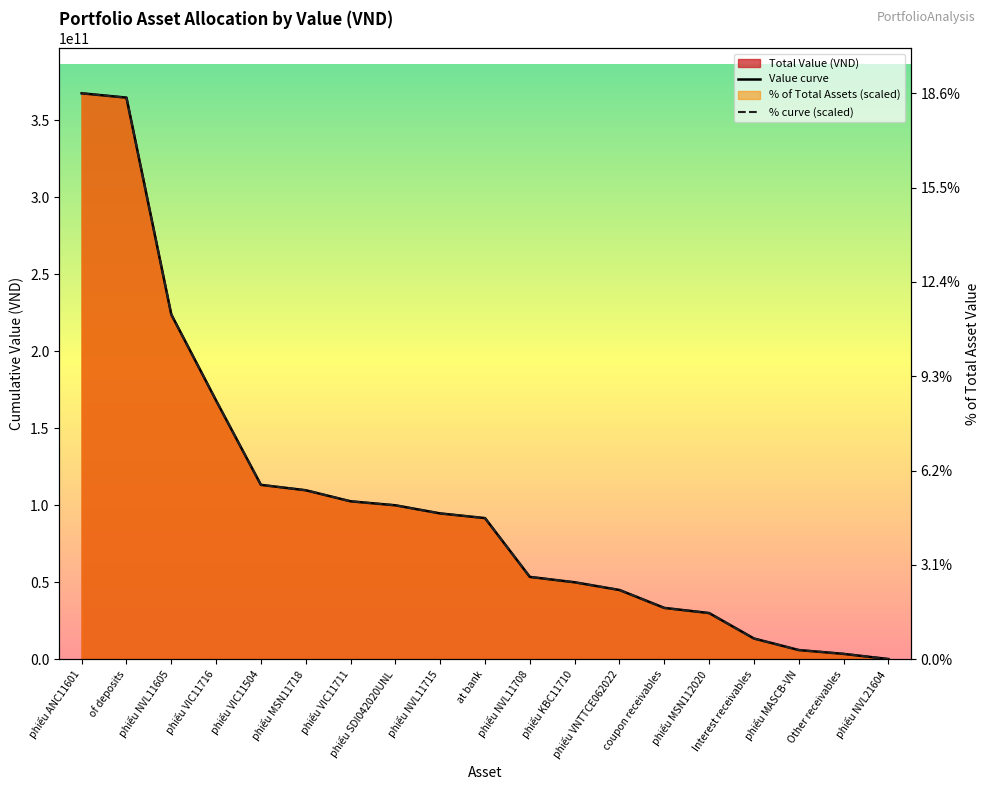

How many lines are shown in the chart?

2